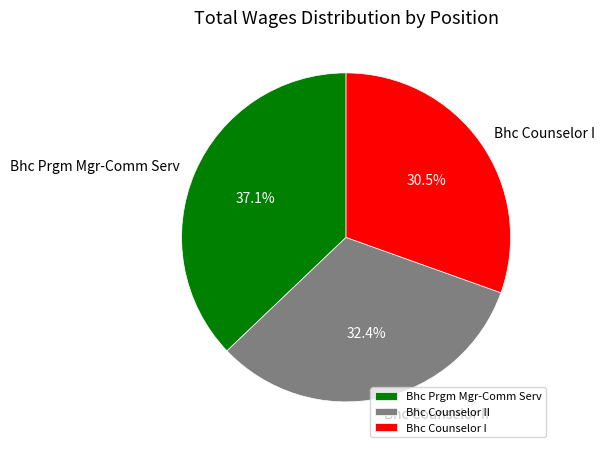

To the nearest percent, what percentage of the pie is Bhc Prgm Mgr-Comm Serv?

37%